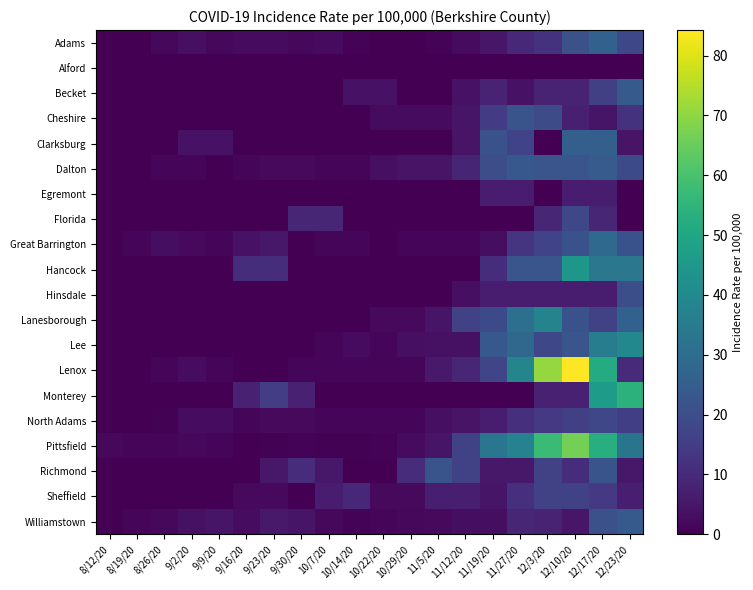

Reading left to right, transcribe all the data shown in this chart.

Adams: 8/12/20=0.0	8/19/20=0.0	8/26/20=1.7	9/2/20=3.5	9/9/20=1.7	9/16/20=2.6	9/23/20=2.6	9/30/20=1.7	10/7/20=2.6	10/14/20=0.9	10/22/20=0.0	10/29/20=0.0	11/5/20=0.9	11/12/20=2.6	11/19/20=5.2	11/27/20=9.5	12/3/20=12.2	12/10/20=20.8	12/17/20=26.0	12/23/20=18.2
Alford: 8/12/20=0.0	8/19/20=0.0	8/26/20=0.0	9/2/20=0.0	9/9/20=0.0	9/16/20=0.0	9/23/20=0.0	9/30/20=0.0	10/7/20=0.0	10/14/20=0.0	10/22/20=0.0	10/29/20=0.0	11/5/20=0.0	11/12/20=0.0	11/19/20=0.0	11/27/20=0.0	12/3/20=0.0	12/10/20=0.0	12/17/20=0.0	12/23/20=0.0
Becket: 8/12/20=0.0	8/19/20=0.0	8/26/20=0.0	9/2/20=0.0	9/9/20=0.0	9/16/20=0.0	9/23/20=0.0	9/30/20=0.0	10/7/20=0.0	10/14/20=4.0	10/22/20=4.0	10/29/20=0.0	11/5/20=0.0	11/12/20=4.0	11/19/20=8.0	11/27/20=4.0	12/3/20=8.0	12/10/20=8.0	12/17/20=15.9	12/23/20=23.9
Cheshire: 8/12/20=0.0	8/19/20=0.0	8/26/20=0.0	9/2/20=0.0	9/9/20=0.0	9/16/20=0.0	9/23/20=0.0	9/30/20=0.0	10/7/20=0.0	10/14/20=0.0	10/22/20=2.4	10/29/20=2.4	11/5/20=2.4	11/12/20=4.9	11/19/20=14.6	11/27/20=21.9	12/3/20=19.5	12/10/20=7.3	12/17/20=4.9	12/23/20=12.2
Clarksburg: 8/12/20=0.0	8/19/20=0.0	8/26/20=0.0	9/2/20=4.2	9/9/20=4.2	9/16/20=0.0	9/23/20=0.0	9/30/20=0.0	10/7/20=0.0	10/14/20=0.0	10/22/20=0.0	10/29/20=0.0	11/5/20=0.0	11/12/20=4.3	11/19/20=21.3	11/27/20=17.1	12/3/20=0.0	12/10/20=25.6	12/17/20=25.6	12/23/20=4.3
Dalton: 8/12/20=0.0	8/19/20=0.0	8/26/20=1.1	9/2/20=1.1	9/9/20=0.0	9/16/20=1.1	9/23/20=2.2	9/30/20=2.2	10/7/20=1.1	10/14/20=1.1	10/22/20=3.3	10/29/20=4.4	11/5/20=4.4	11/12/20=8.8	11/19/20=19.9	11/27/20=23.2	12/3/20=22.1	12/10/20=22.1	12/17/20=24.3	12/23/20=18.8
Egremont: 8/12/20=0.0	8/19/20=0.0	8/26/20=0.0	9/2/20=0.0	9/9/20=0.0	9/16/20=0.0	9/23/20=0.0	9/30/20=0.0	10/7/20=0.0	10/14/20=0.0	10/22/20=0.0	10/29/20=0.0	11/5/20=0.0	11/12/20=0.0	11/19/20=6.7	11/27/20=6.7	12/3/20=0.0	12/10/20=6.7	12/17/20=6.7	12/23/20=0.0
Florida: 8/12/20=0.0	8/19/20=0.0	8/26/20=0.0	9/2/20=0.0	9/9/20=0.0	9/16/20=0.0	9/23/20=0.0	9/30/20=9.1	10/7/20=9.1	10/14/20=0.0	10/22/20=0.0	10/29/20=0.0	11/5/20=0.0	11/12/20=0.0	11/19/20=0.0	11/27/20=0.0	12/3/20=9.1	12/10/20=18.2	12/17/20=9.1	12/23/20=0.0
Great Barrington: 8/12/20=0.0	8/19/20=1.1	8/26/20=3.2	9/2/20=2.1	9/9/20=1.1	9/16/20=4.2	9/23/20=5.3	9/30/20=0.0	10/7/20=1.1	10/14/20=1.1	10/22/20=0.0	10/29/20=1.1	11/5/20=1.1	11/12/20=1.1	11/19/20=3.2	11/27/20=12.8	12/3/20=17.0	12/10/20=21.3	12/17/20=28.7	12/23/20=21.3
Hancock: 8/12/20=0.0	8/19/20=0.0	8/26/20=0.0	9/2/20=0.0	9/9/20=0.0	9/16/20=11.0	9/23/20=11.0	9/30/20=0.0	10/7/20=0.0	10/14/20=0.0	10/22/20=0.0	10/29/20=0.0	11/5/20=0.0	11/12/20=0.0	11/19/20=11.1	11/27/20=22.3	12/3/20=22.3	12/10/20=44.6	12/17/20=33.4	12/23/20=33.4
Hinsdale: 8/12/20=0.0	8/19/20=0.0	8/26/20=0.0	9/2/20=0.0	9/9/20=0.0	9/16/20=0.0	9/23/20=0.0	9/30/20=0.0	10/7/20=0.0	10/14/20=0.0	10/22/20=0.0	10/29/20=0.0	11/5/20=0.0	11/12/20=3.4	11/19/20=6.7	11/27/20=6.7	12/3/20=6.7	12/10/20=6.7	12/17/20=6.7	12/23/20=20.2
Lanesborough: 8/12/20=0.0	8/19/20=0.0	8/26/20=0.0	9/2/20=0.0	9/9/20=0.0	9/16/20=0.0	9/23/20=0.0	9/30/20=0.0	10/7/20=0.0	10/14/20=0.0	10/22/20=2.3	10/29/20=2.3	11/5/20=4.7	11/12/20=16.5	11/19/20=18.9	11/27/20=30.7	12/3/20=37.8	12/10/20=21.3	12/17/20=16.5	12/23/20=26.0
Lee: 8/12/20=0.0	8/19/20=0.0	8/26/20=0.0	9/2/20=0.0	9/9/20=0.0	9/16/20=0.0	9/23/20=0.0	9/30/20=0.0	10/7/20=1.2	10/14/20=2.4	10/22/20=1.2	10/29/20=3.6	11/5/20=3.7	11/12/20=3.7	11/19/20=23.3	11/27/20=28.2	12/3/20=18.4	12/10/20=22.1	12/17/20=35.5	12/23/20=39.2
Lenox: 8/12/20=0.0	8/19/20=0.0	8/26/20=1.5	9/2/20=2.9	9/9/20=1.5	9/16/20=0.0	9/23/20=0.0	9/30/20=1.5	10/7/20=1.5	10/14/20=1.5	10/22/20=1.5	10/29/20=1.5	11/5/20=5.9	11/12/20=8.9	11/19/20=17.7	11/27/20=38.4	12/3/20=70.9	12/10/20=84.2	12/17/20=51.7	12/23/20=10.3
Monterey: 8/12/20=0.0	8/19/20=0.0	8/26/20=0.0	9/2/20=0.0	9/9/20=0.0	9/16/20=7.7	9/23/20=15.3	9/30/20=7.7	10/7/20=0.0	10/14/20=0.0	10/22/20=0.0	10/29/20=0.0	11/5/20=0.0	11/12/20=0.0	11/19/20=0.0	11/27/20=0.0	12/3/20=7.7	12/10/20=7.7	12/17/20=46.3	12/23/20=54.0
North Adams: 8/12/20=0.0	8/19/20=0.0	8/26/20=0.5	9/2/20=2.7	9/9/20=2.7	9/16/20=1.1	9/23/20=2.2	9/30/20=2.2	10/7/20=1.6	10/14/20=1.6	10/22/20=1.1	10/29/20=1.1	11/5/20=3.3	11/12/20=4.4	11/19/20=6.7	11/27/20=11.6	12/3/20=13.9	12/10/20=16.1	12/17/20=17.8	12/23/20=15.5
Pittsfield: 8/12/20=1.9	8/19/20=1.1	8/26/20=1.0	9/2/20=1.8	9/9/20=1.5	9/16/20=0.3	9/23/20=0.6	9/30/20=0.8	10/7/20=0.5	10/14/20=0.7	10/22/20=0.8	10/29/20=2.4	11/5/20=4.7	11/12/20=16.7	11/19/20=33.2	11/27/20=37.5	12/3/20=57.5	12/10/20=66.6	12/17/20=53.3	12/23/20=32.7
Richmond: 8/12/20=0.0	8/19/20=0.0	8/26/20=0.0	9/2/20=0.0	9/9/20=0.0	9/16/20=0.0	9/23/20=5.4	9/30/20=10.8	10/7/20=5.4	10/14/20=0.0	10/22/20=0.0	10/29/20=10.8	11/5/20=21.9	11/12/20=16.4	11/19/20=5.5	11/27/20=5.5	12/3/20=16.4	12/10/20=10.9	12/17/20=21.9	12/23/20=5.5
Sheffield: 8/12/20=0.0	8/19/20=0.0	8/26/20=0.0	9/2/20=0.0	9/9/20=0.0	9/16/20=2.3	9/23/20=2.3	9/30/20=0.0	10/7/20=6.9	10/14/20=9.3	10/22/20=2.3	10/29/20=2.3	11/5/20=7.0	11/12/20=7.0	11/19/20=4.7	11/27/20=11.7	12/3/20=16.4	12/10/20=16.4	12/17/20=14.0	12/23/20=7.0
Williamstown: 8/12/20=0.0	8/19/20=1.0	8/26/20=1.9	9/2/20=3.9	9/9/20=4.8	9/16/20=2.9	9/23/20=5.8	9/30/20=4.8	10/7/20=1.9	10/14/20=1.0	10/22/20=1.0	10/29/20=1.9	11/5/20=2.0	11/12/20=3.0	11/19/20=3.0	11/27/20=9.0	12/3/20=8.0	12/10/20=5.0	12/17/20=20.9	12/23/20=23.9